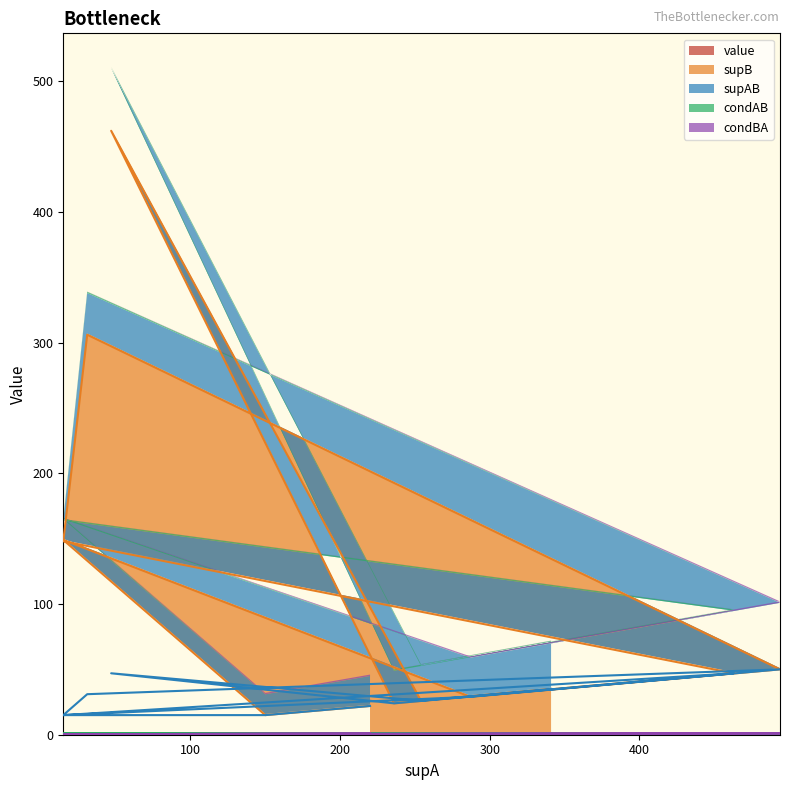

At how many categories does at least one series exceed 354?

1